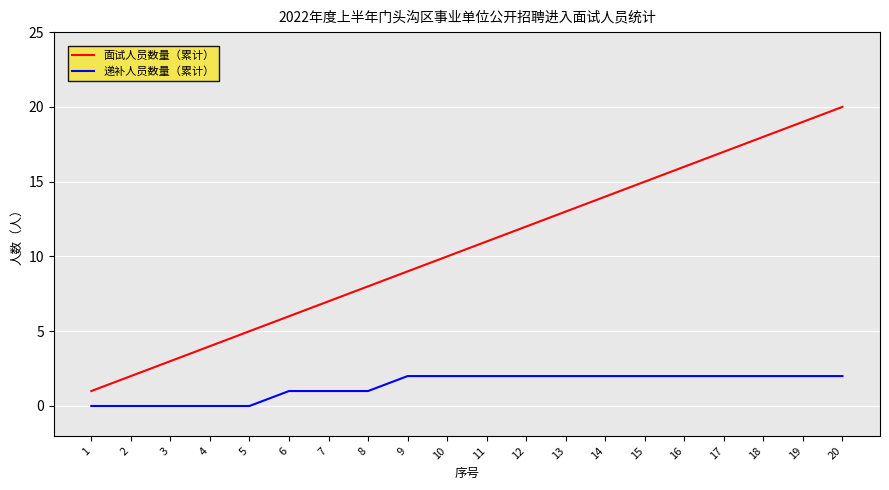

Is it true that 面试人员数量（累计） equals 7 at 7?

True